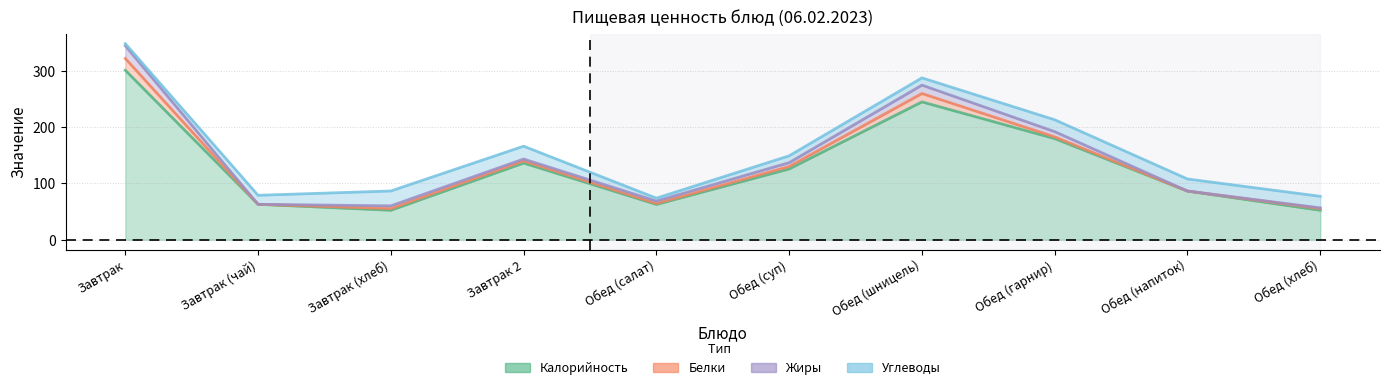

Reading right to left, extract all data points from this chart.

Калорийность: Обед (хлеб)=52.4	Обед (напиток)=86.4	Обед (гарнир)=179.8	Обед (шницель)=245.1	Обед (суп)=125.9	Обед (салат)=62.8	Завтрак 2=136.3	Завтрак (хлеб)=52.4	Завтрак (чай)=63.0	Завтрак=301.4
Белки: Обед (хлеб)=3.0	Обед (напиток)=0.1	Обед (гарнир)=3.1	Обед (шницель)=14.9	Обед (суп)=4.4	Обед (салат)=1.6	Завтрак 2=4.0	Завтрак (хлеб)=3.0	Завтрак (чай)=0.0	Завтрак=20.9
Жиры: Обед (хлеб)=1.2	Обед (напиток)=0.1	Обед (гарнир)=9.3	Обед (шницель)=14.9	Обед (суп)=6.8	Обед (салат)=4.3	Завтрак 2=3.2	Завтрак (хлеб)=4.8	Завтрак (чай)=0.0	Завтрак=22.5
Углеводы: Обед (хлеб)=20.6	Обед (напиток)=21.4	Обед (гарнир)=21.1	Обед (шницель)=12.9	Обед (суп)=12.1	Обед (салат)=5.2	Завтрак 2=22.8	Завтрак (хлеб)=26.4	Завтрак (чай)=16.0	Завтрак=3.9